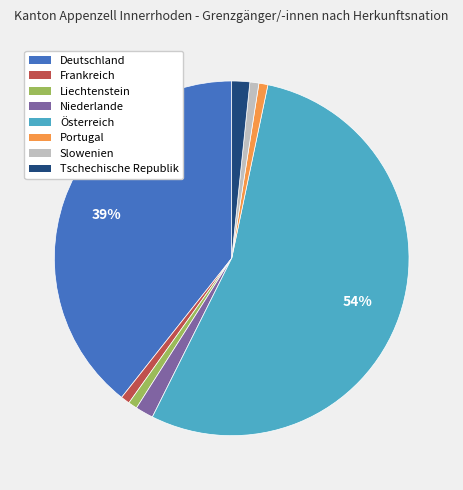

What is the majority slice?

Österreich